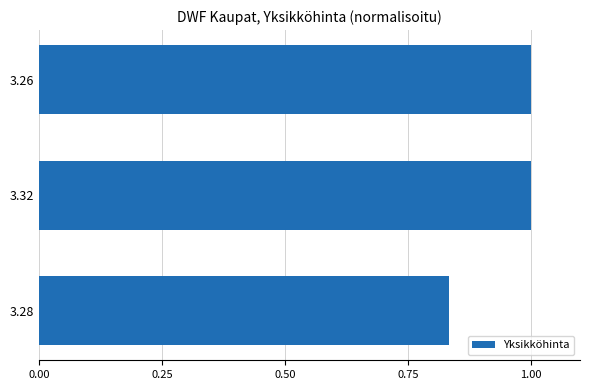

At which category does the chart reach its minimum across all series?

3.28